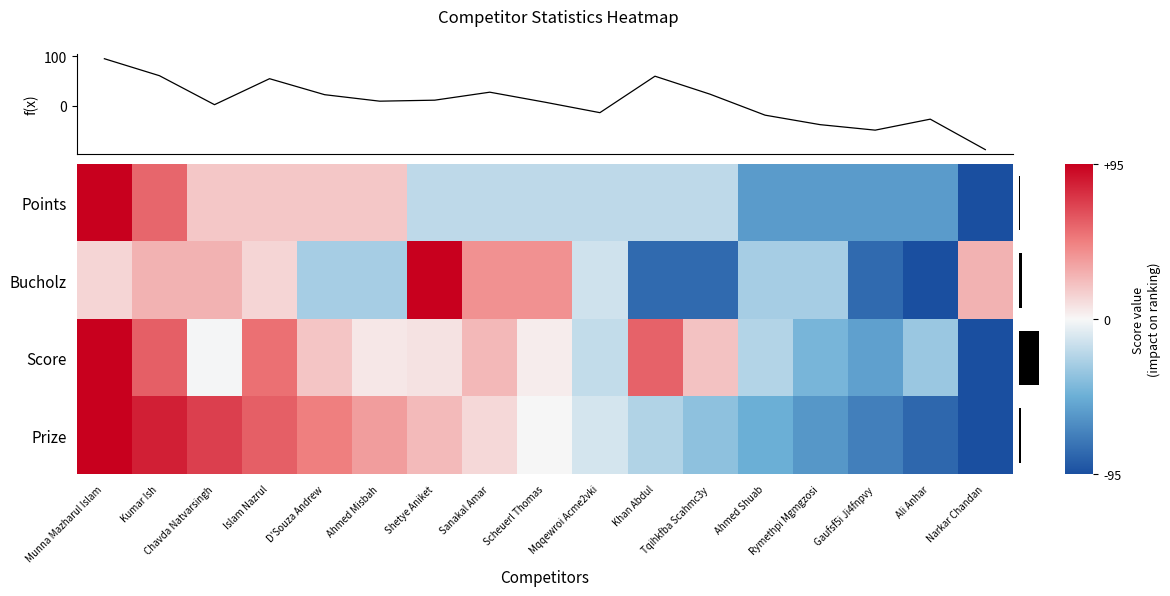

Which series has the largest range (max minus min)?

f(x)